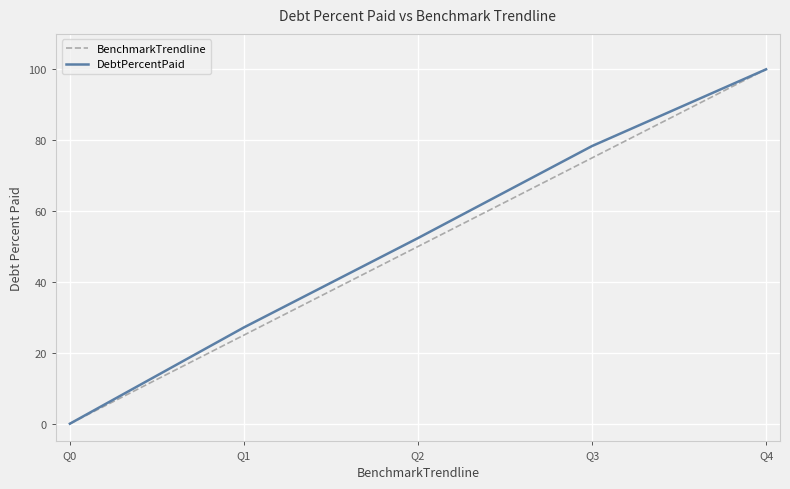

How many series are shown in this chart?

2